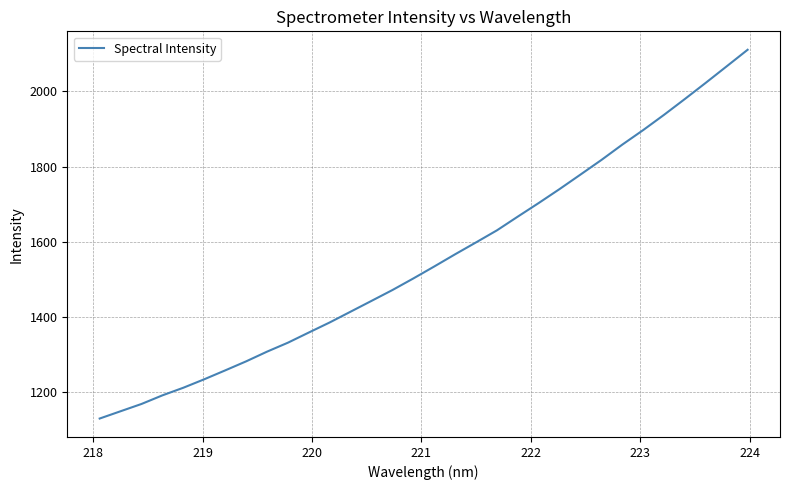

What is the average value?

1554.2